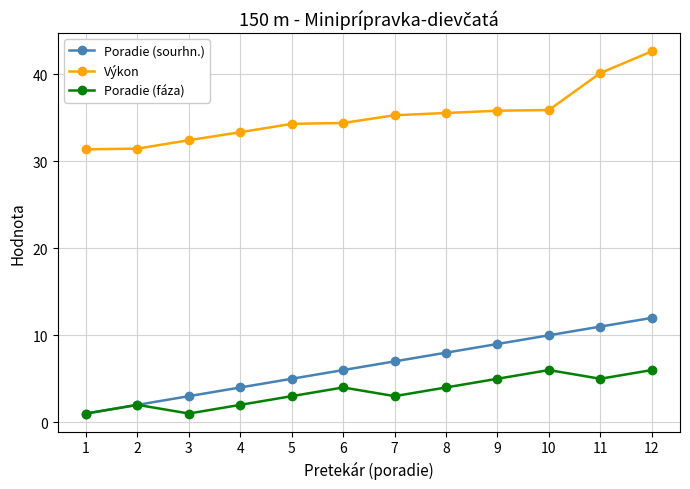

What is the difference between the highest and lowest values at 8?

31.6